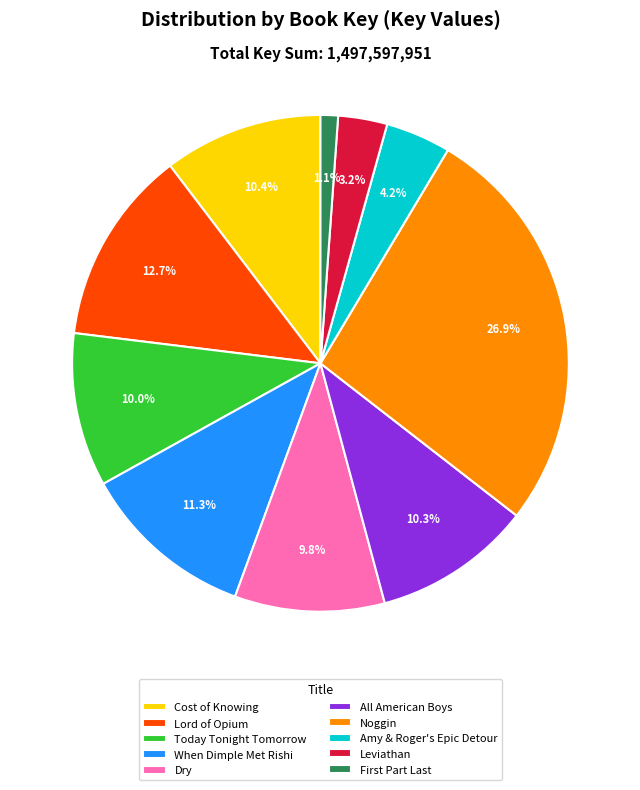

What percentage is NOT represented by All American Boys?

89.7%